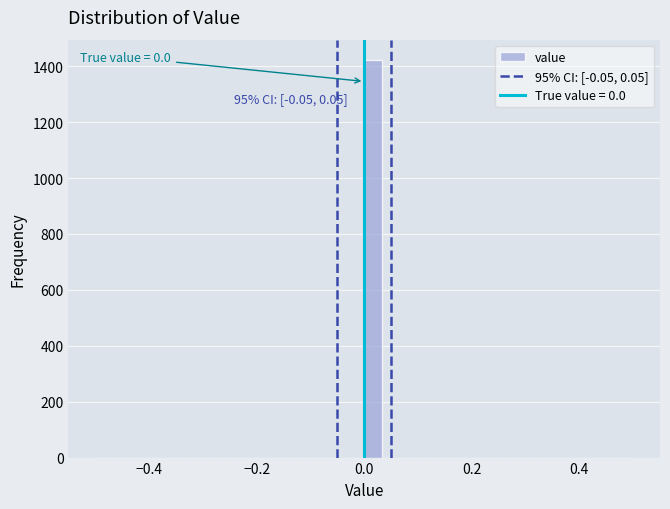

Read against the x-axis, roughly where is the centre of the tallest bar?

0.02